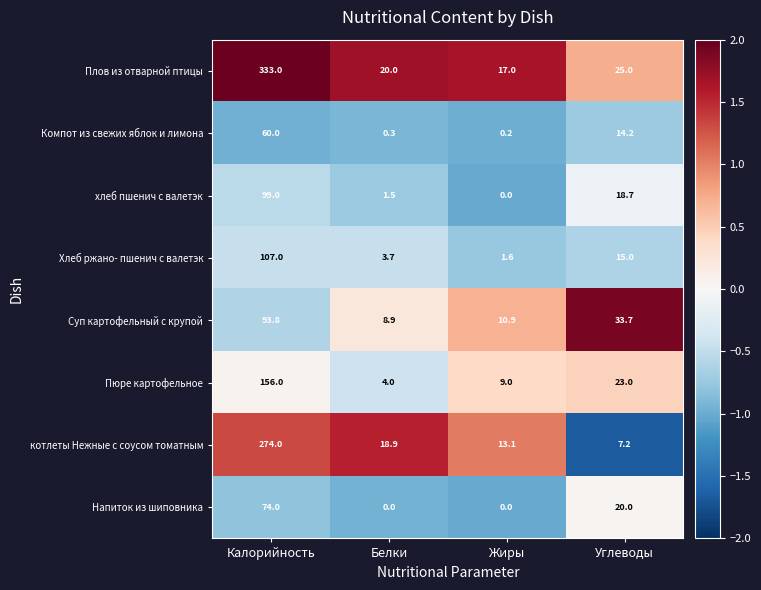

What is the minimum value shown in the chart?

0.0